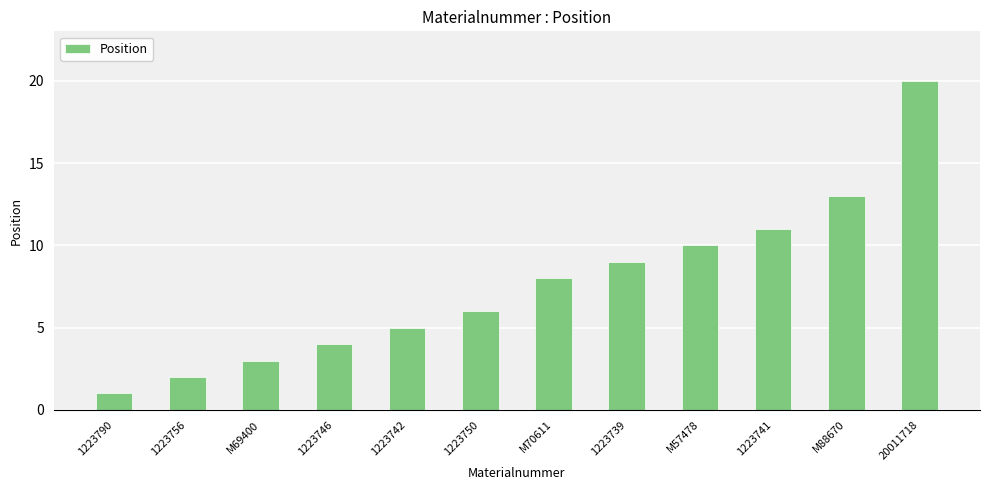

How many values are below 8?

6